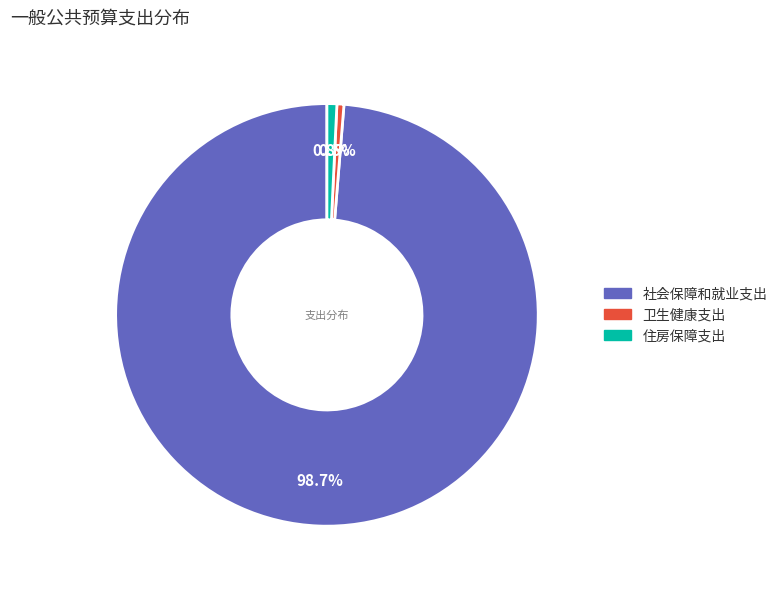

Which category has the biggest portion of the pie?

社会保障和就业支出